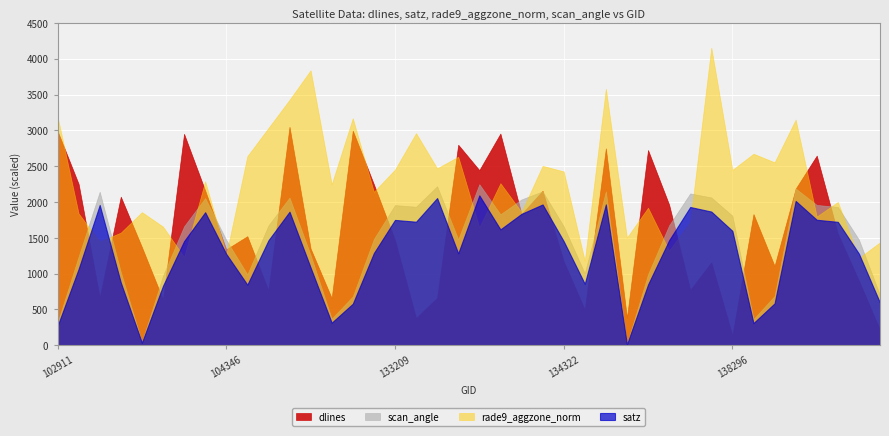

True or false: satz and dlines cross at least once.

True